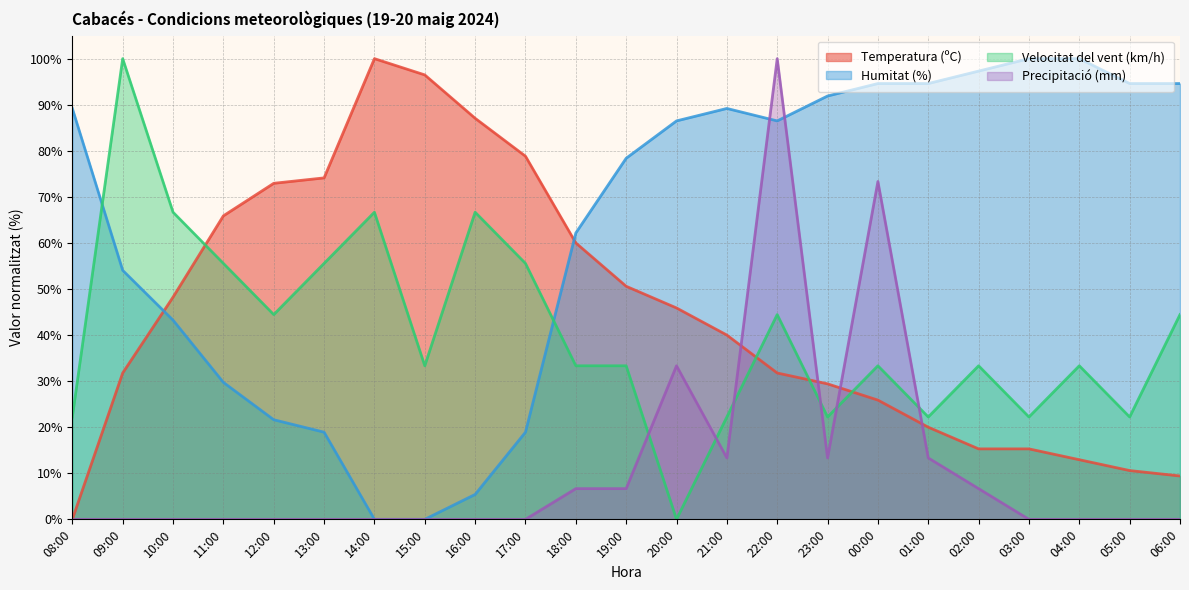

Reading left to right, extract all data points from this chart.

Temperatura (ºC): 0.0	31.8	48.2	65.9	72.9	74.1	100.0	96.5	87.1	78.8	60.0	50.6	45.9	40.0	31.8	29.4	25.9	20.0	15.3	15.3	12.9	10.6	9.4
Humitat (%): 89.2	54.1	43.2	29.7	21.6	18.9	0.0	0.0	5.4	18.9	62.2	78.4	86.5	89.2	86.5	91.9	94.6	94.6	97.3	100.0	100.0	94.6	94.6
Velocitat del vent (km/h): 22.2	100.0	66.7	55.6	44.4	55.6	66.7	33.3	66.7	55.6	33.3	33.3	0.0	22.2	44.4	22.2	33.3	22.2	33.3	22.2	33.3	22.2	44.4
Precipitació (mm): 0.0	0.0	0.0	0.0	0.0	0.0	0.0	0.0	0.0	0.0	6.7	6.7	33.3	13.3	100.0	13.3	73.3	13.3	6.7	0.0	0.0	0.0	0.0